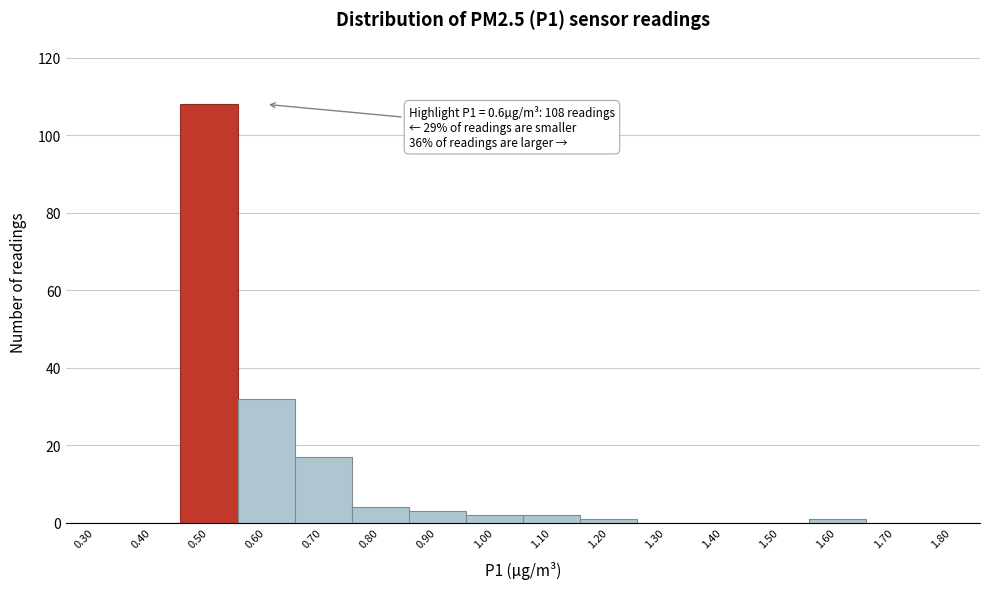

Reading right to left, transcribe all the data shown in this chart.

1.80=0	1.70=0	1.60=1	1.50=0	1.40=0	1.30=0	1.20=1	1.10=2	1.00=2	0.90=3	0.80=4	0.70=17	0.60=32	0.50=108	0.40=0	0.30=0